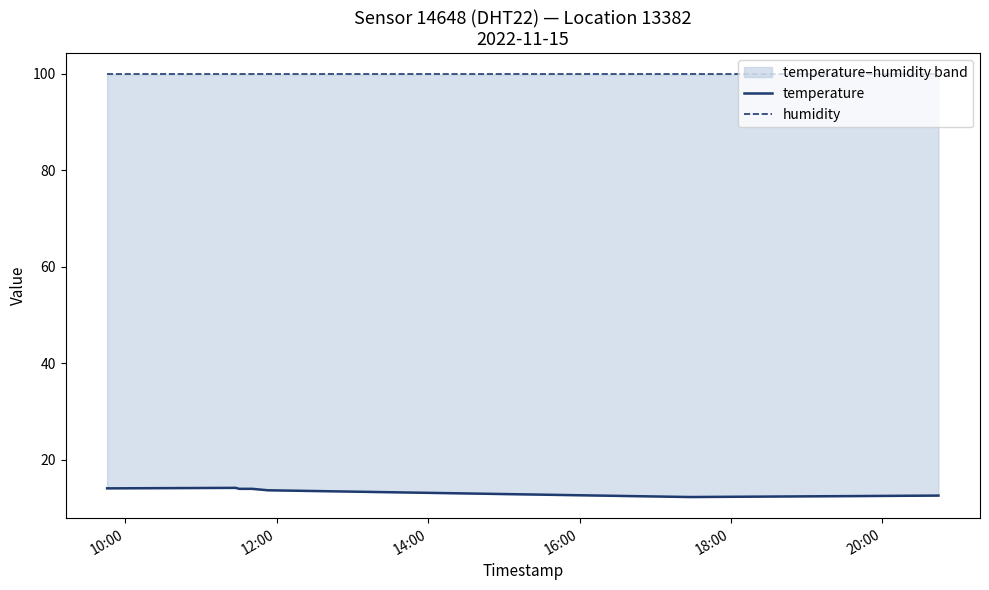

Which series changed the most between 12:00 and 18:00?

temperature